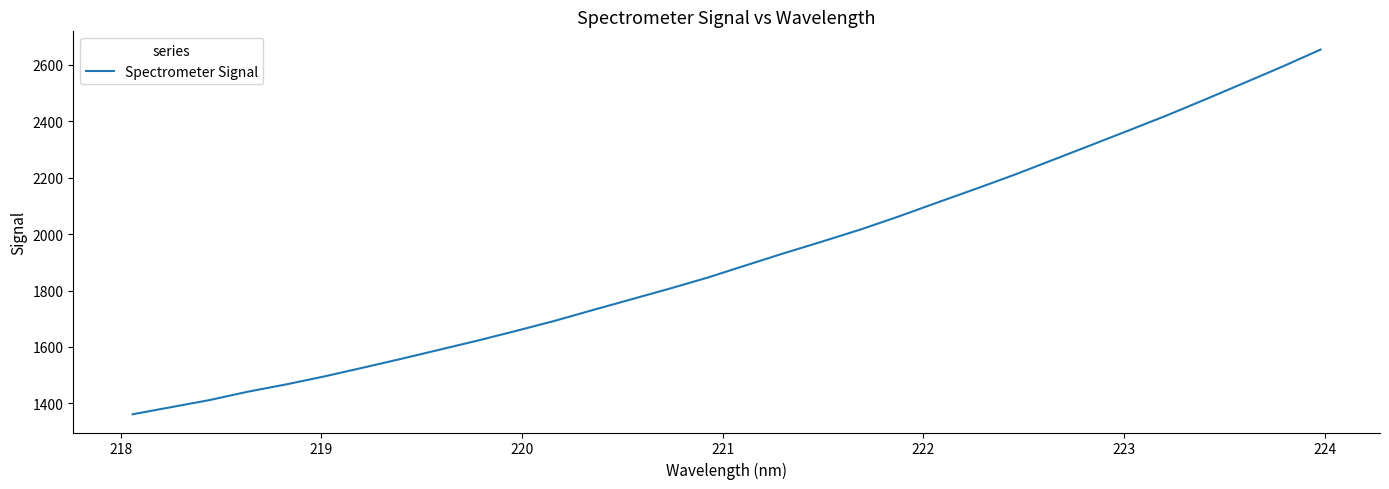

What is the difference between the maximum and minimum values?

1292.8